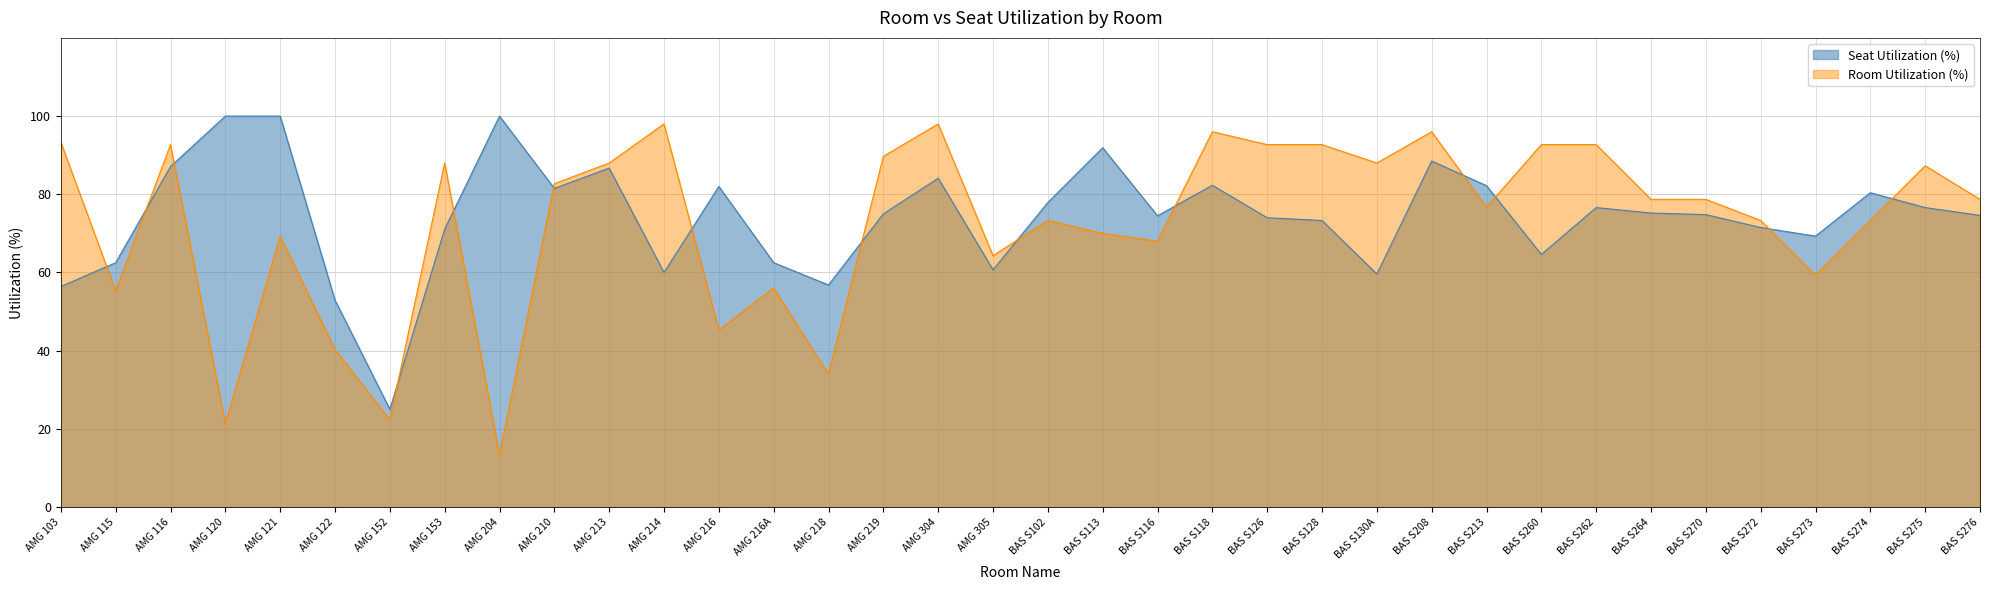

How many lines are shown in the chart?

2